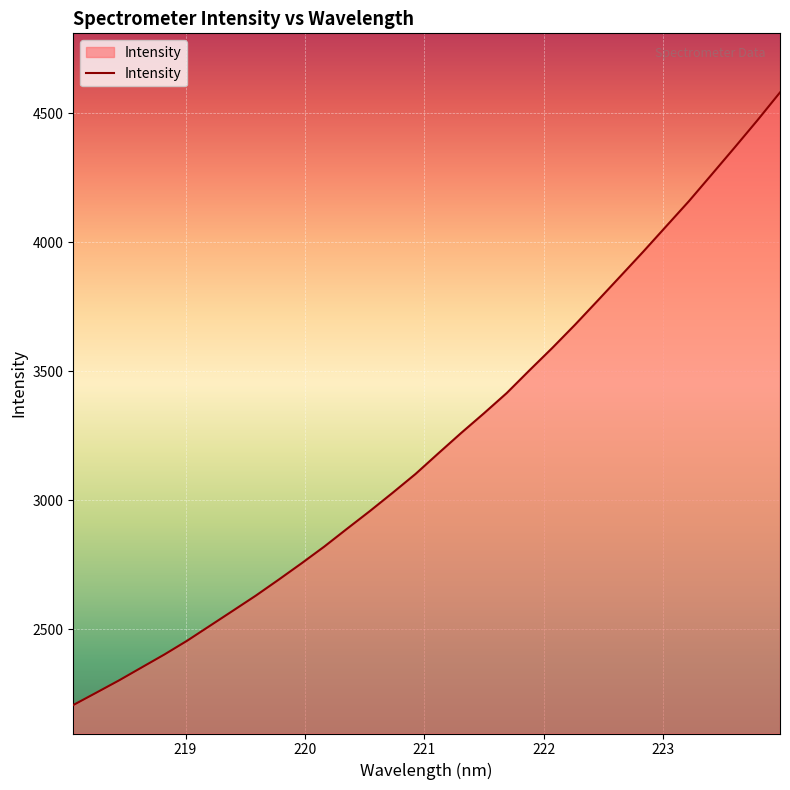

What is the smallest value displayed?

2206.9